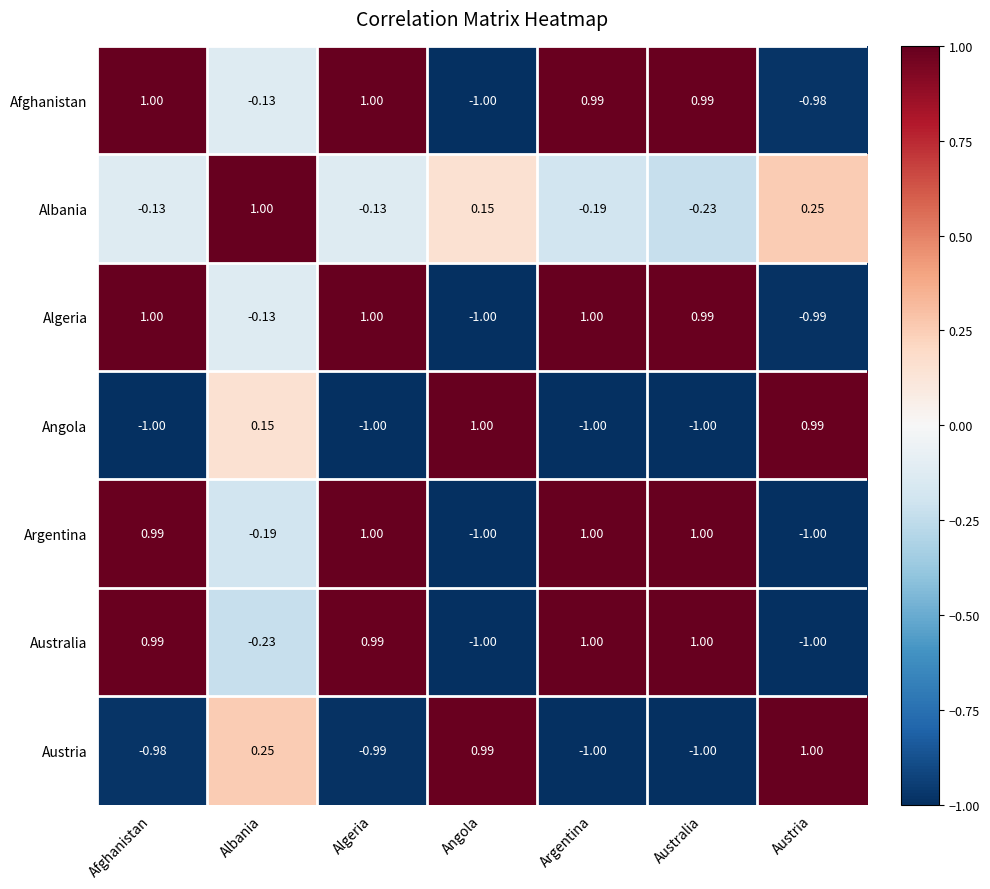

Is the value of Australia at Australia greater than the value of Argentina at Angola?

Yes